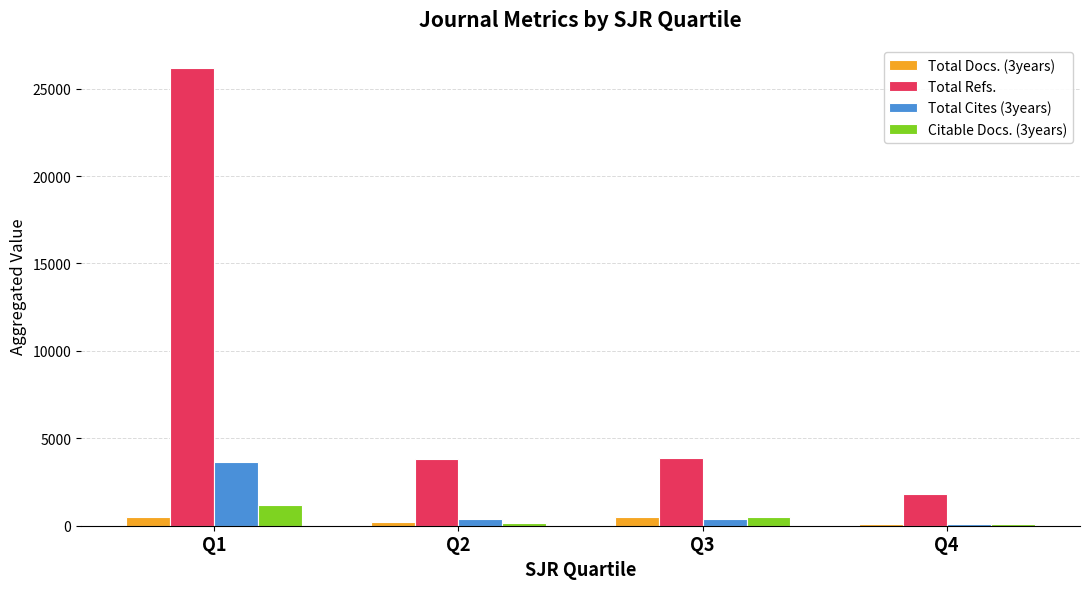

At which category does the chart reach its peak across all series?

Q1